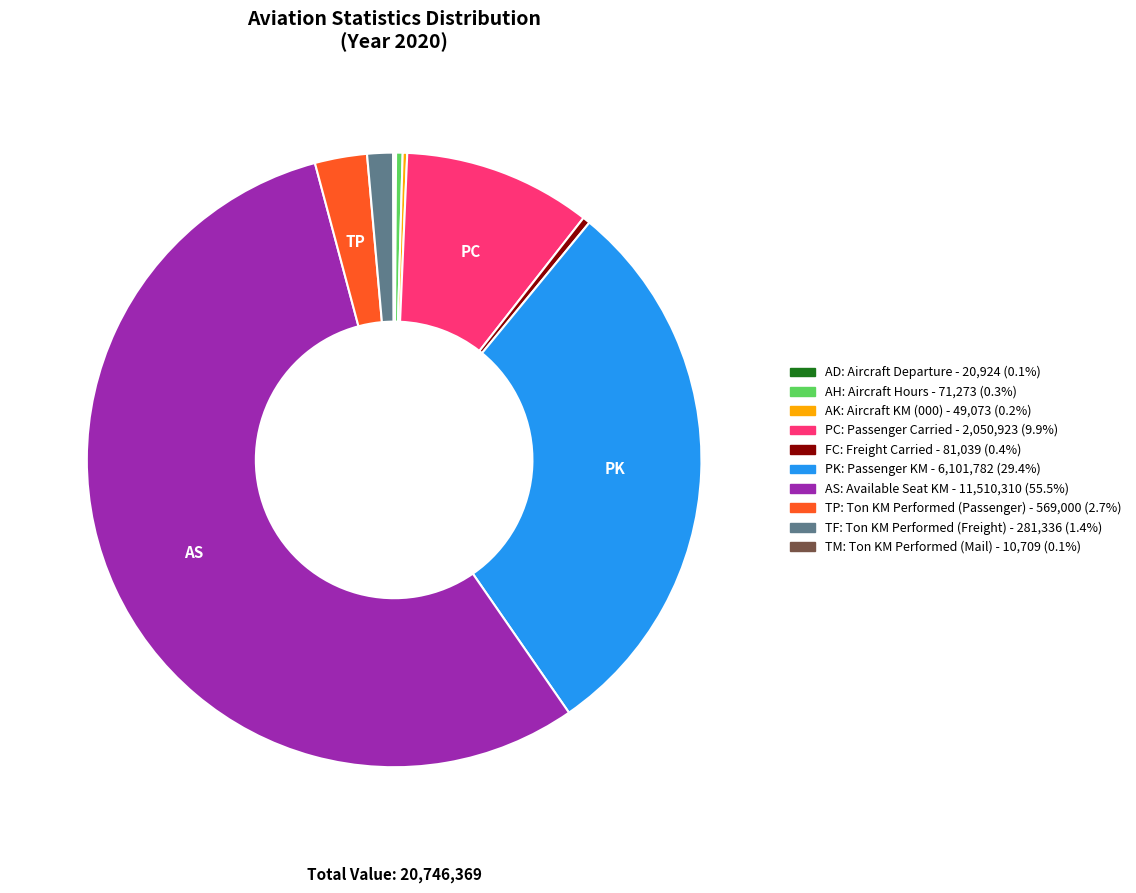

Is there any slice that represents more than half of the pie?

Yes